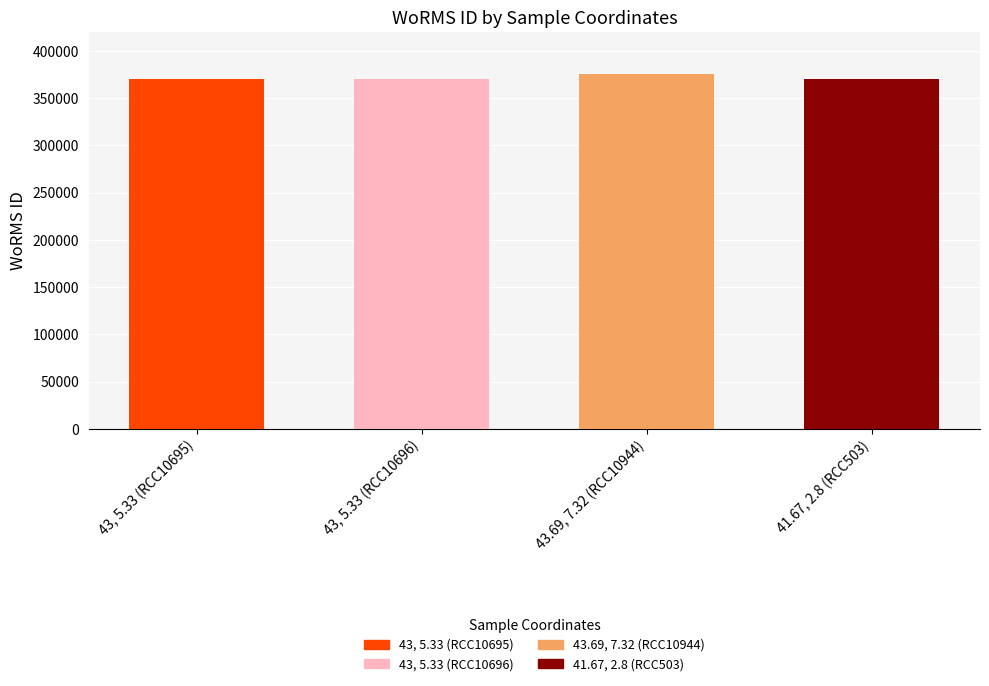

Reading left to right, transcribe all the data shown in this chart.

370019	370019	375874	370019